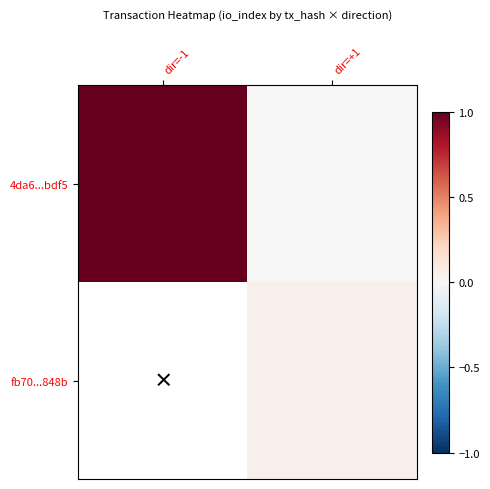

The 4da6...bdf5 series shows 1.3 at dir=-1. True or false?

False